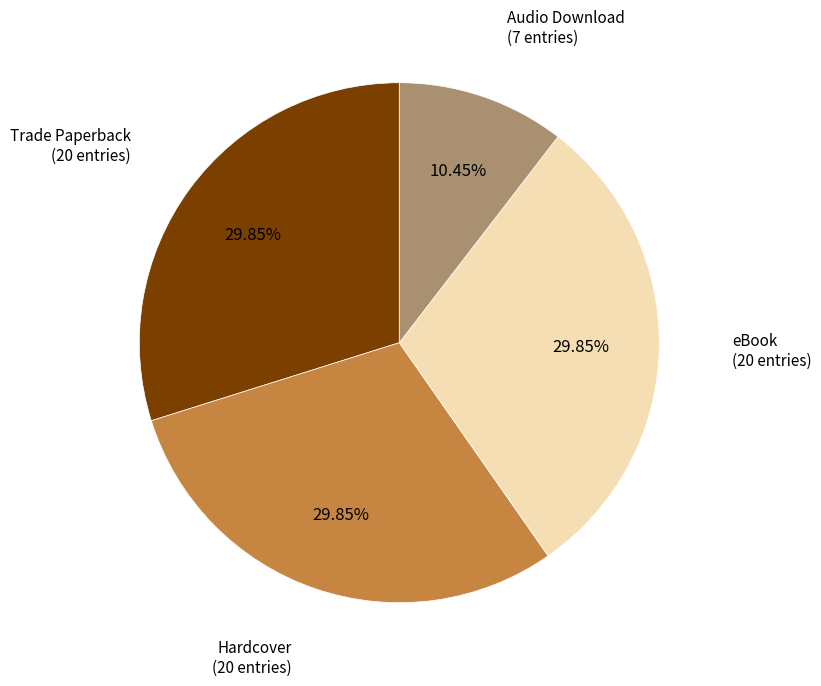

Approximately how many times larger is the value at eBook compared to Hardcover?

1.0